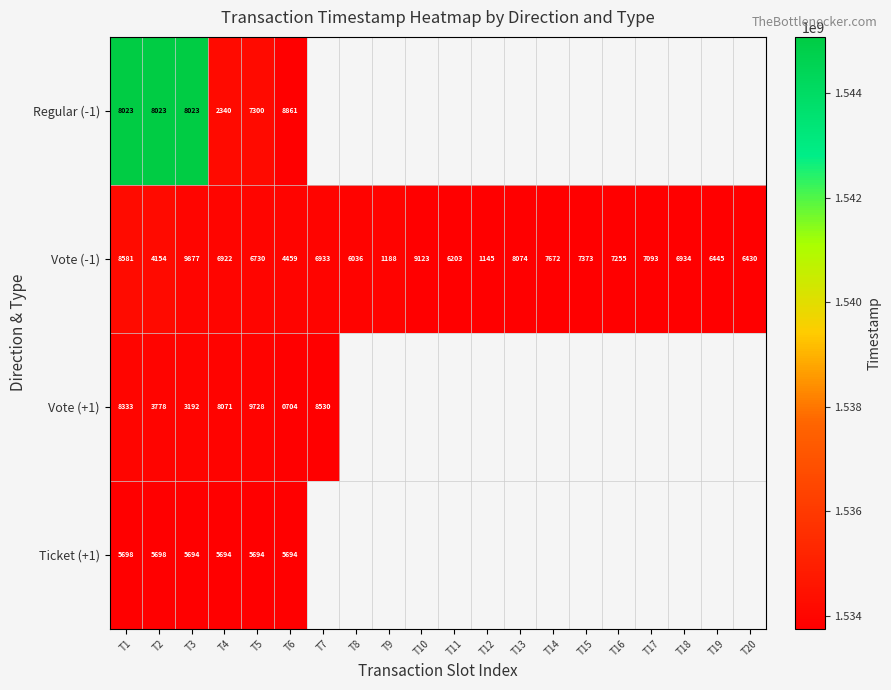

What is the lowest value of the Vote (-1) series?

1145